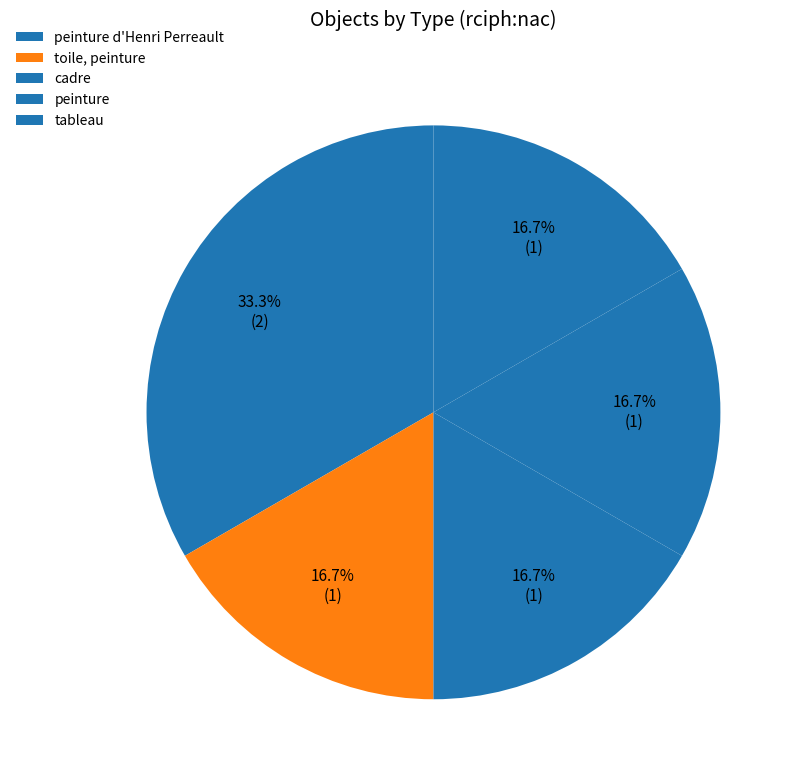

How many slices are in this pie chart?

5